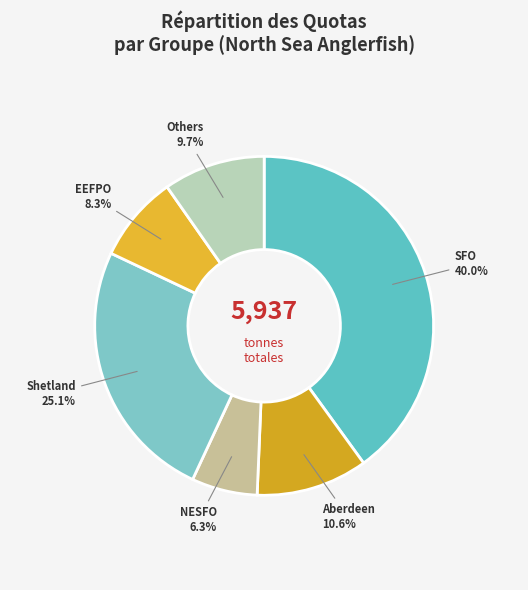

How many segments does this pie chart have?

6